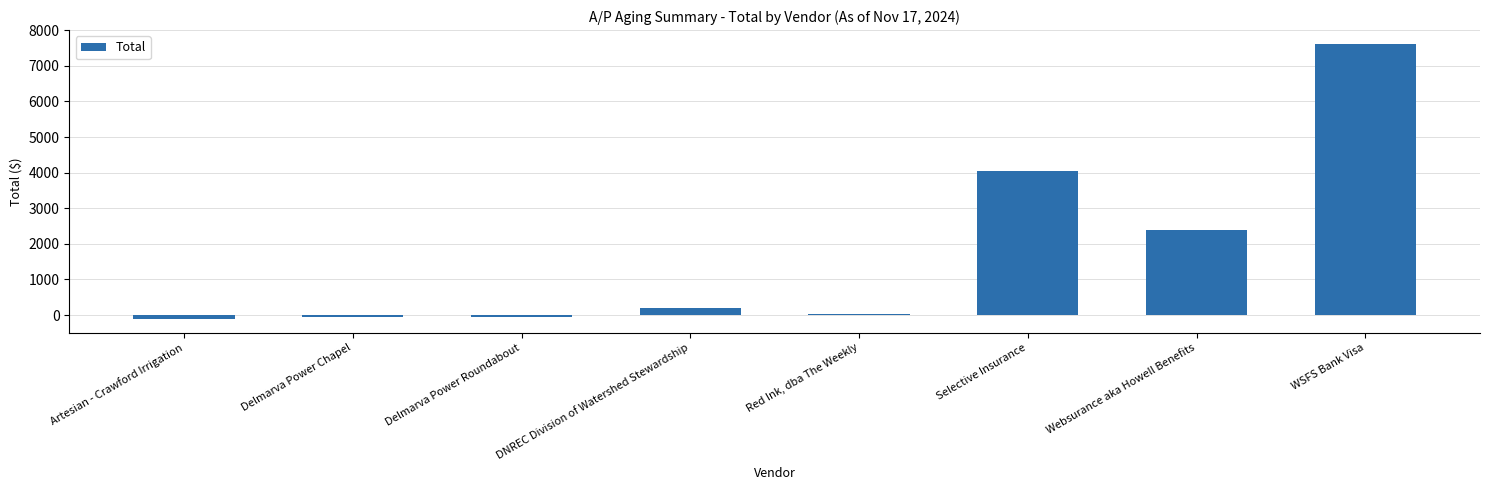

Which has a higher value, Delmarva Power Chapel or Selective Insurance?

Selective Insurance